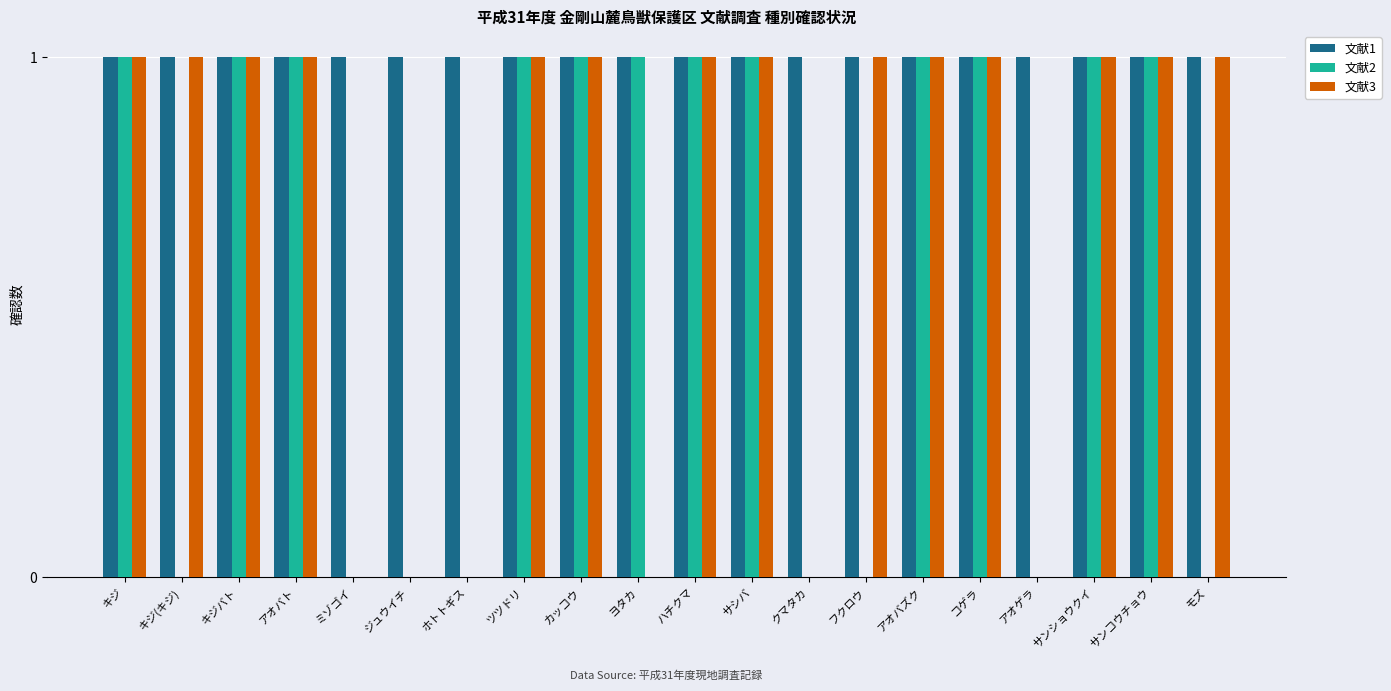

Between キジ and モズ, which series saw the biggest shift?

文献2